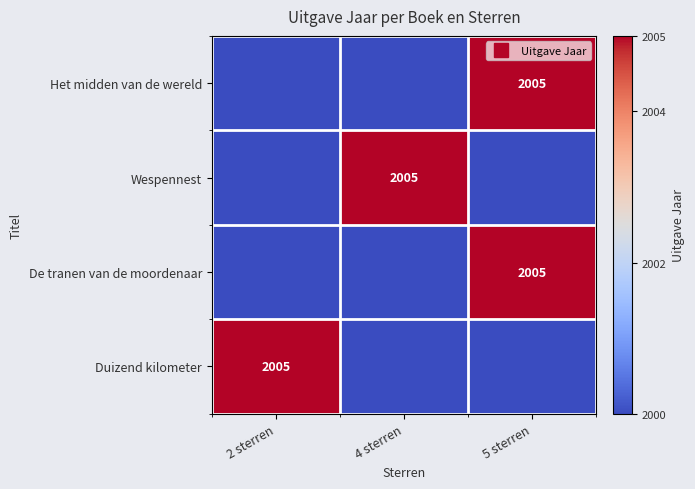

What is the minimum value for De tranen van de moordenaar?

2000